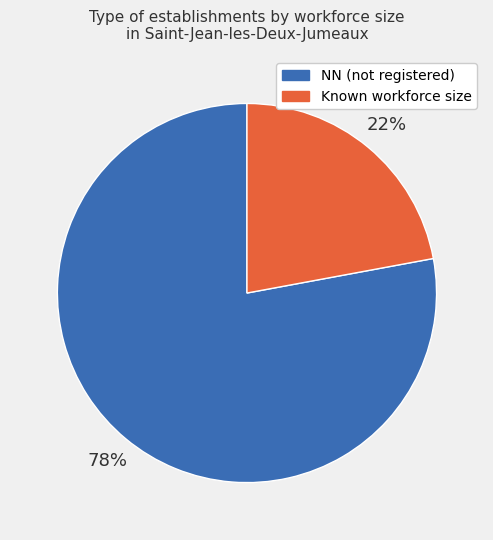

To the nearest percent, what is the difference between the largest and smallest slice percentages?

56%